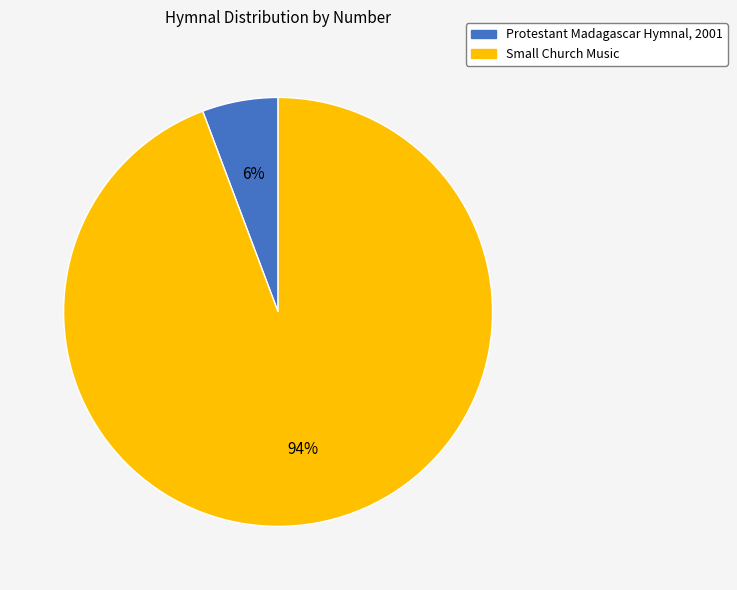

The Protestant Madagascar Hymnal, 2001 slice represents 6% of the pie. True or false?

True